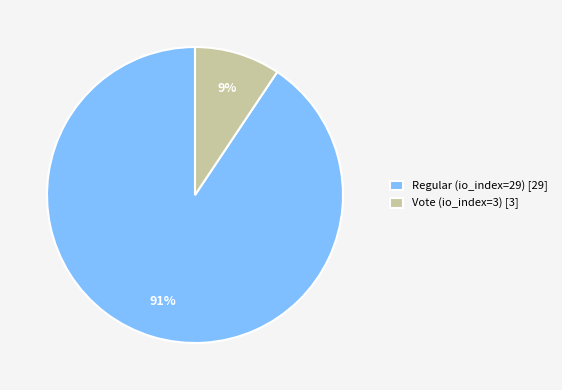

Rank the categories by value from lowest to highest.

Vote (io_index=3), Regular (io_index=29)